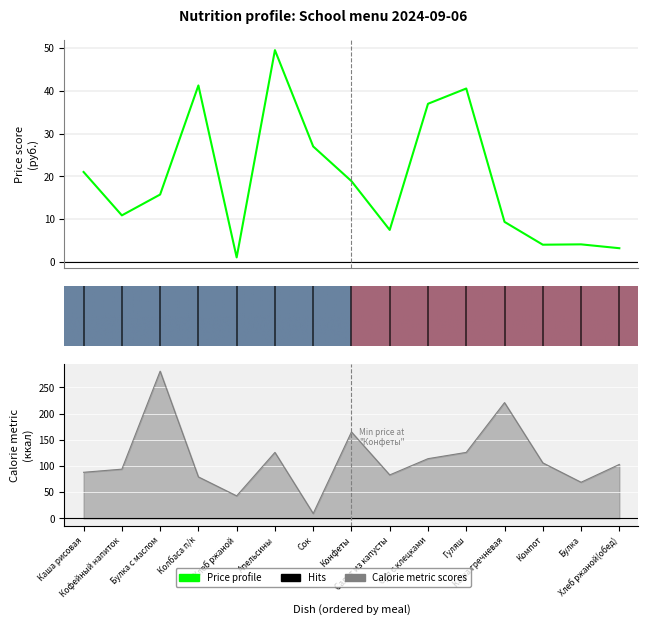

Does the chart display data point markers on the line(s)?

No